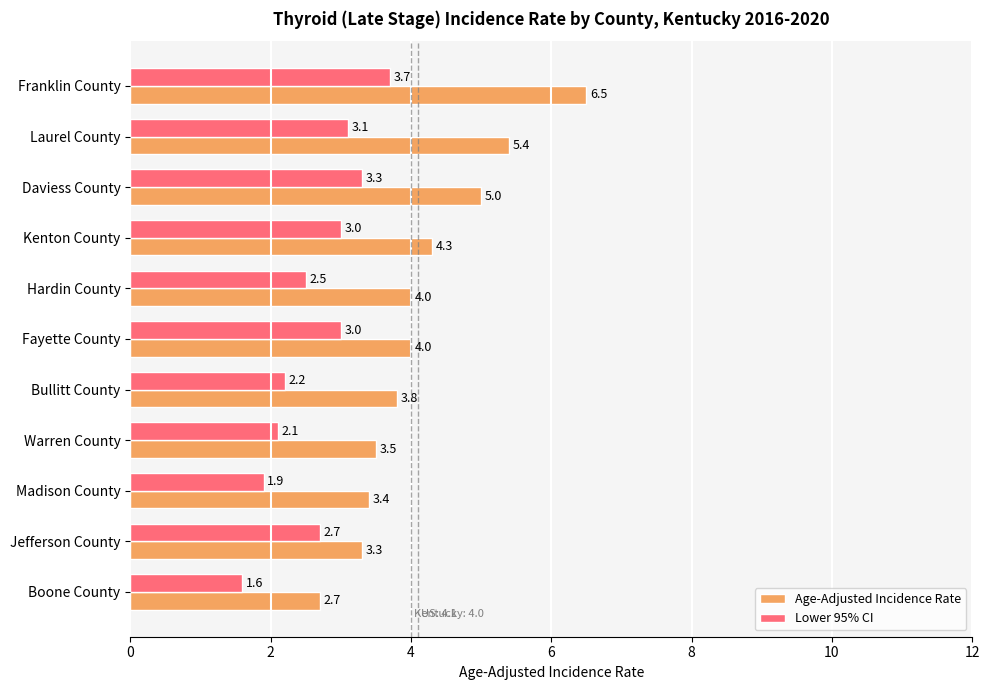

What is the smallest value displayed?

1.6